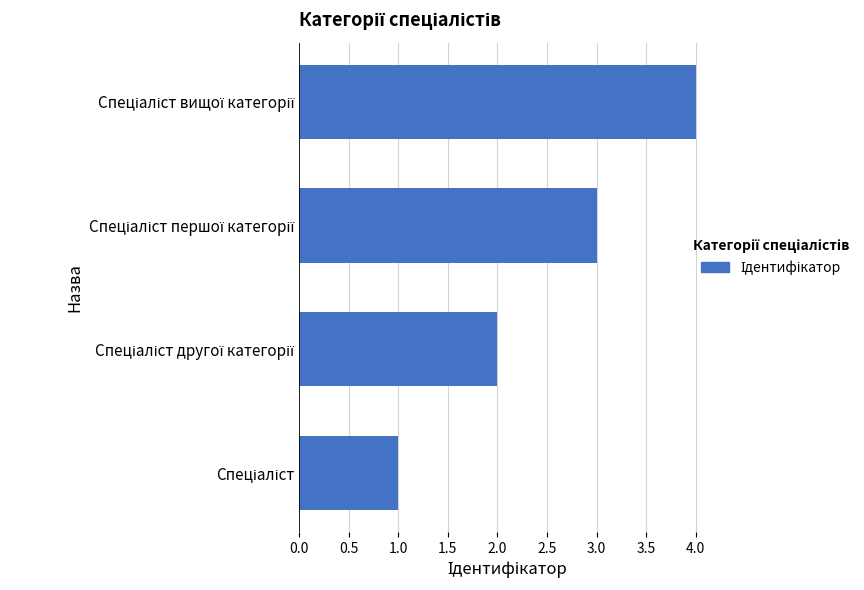

What is the maximum value shown in the chart?

4